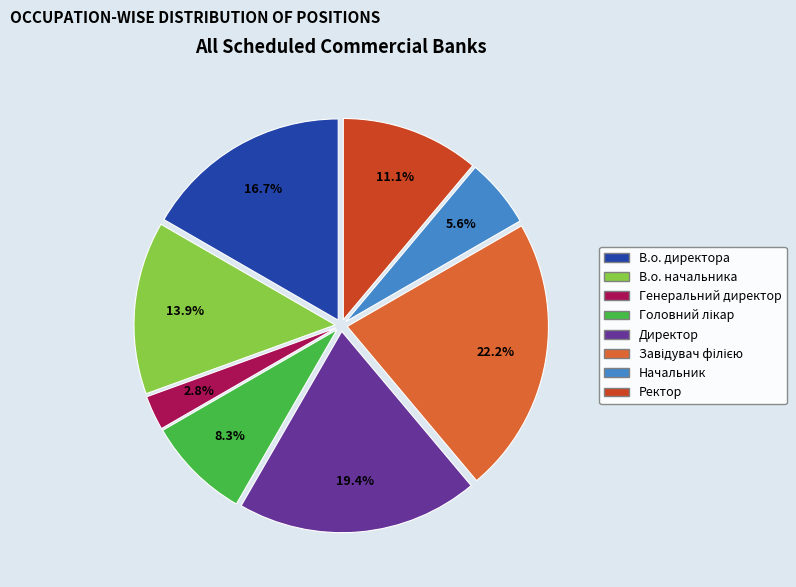

What is the smallest slice in the pie chart?

Генеральний директор